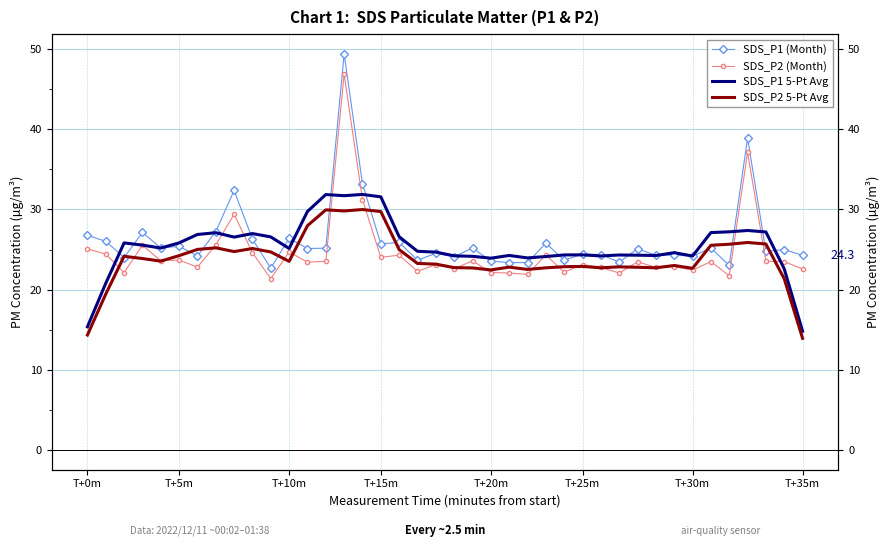

Which series has the largest range (max minus min)?

SDS_P1 (Month)